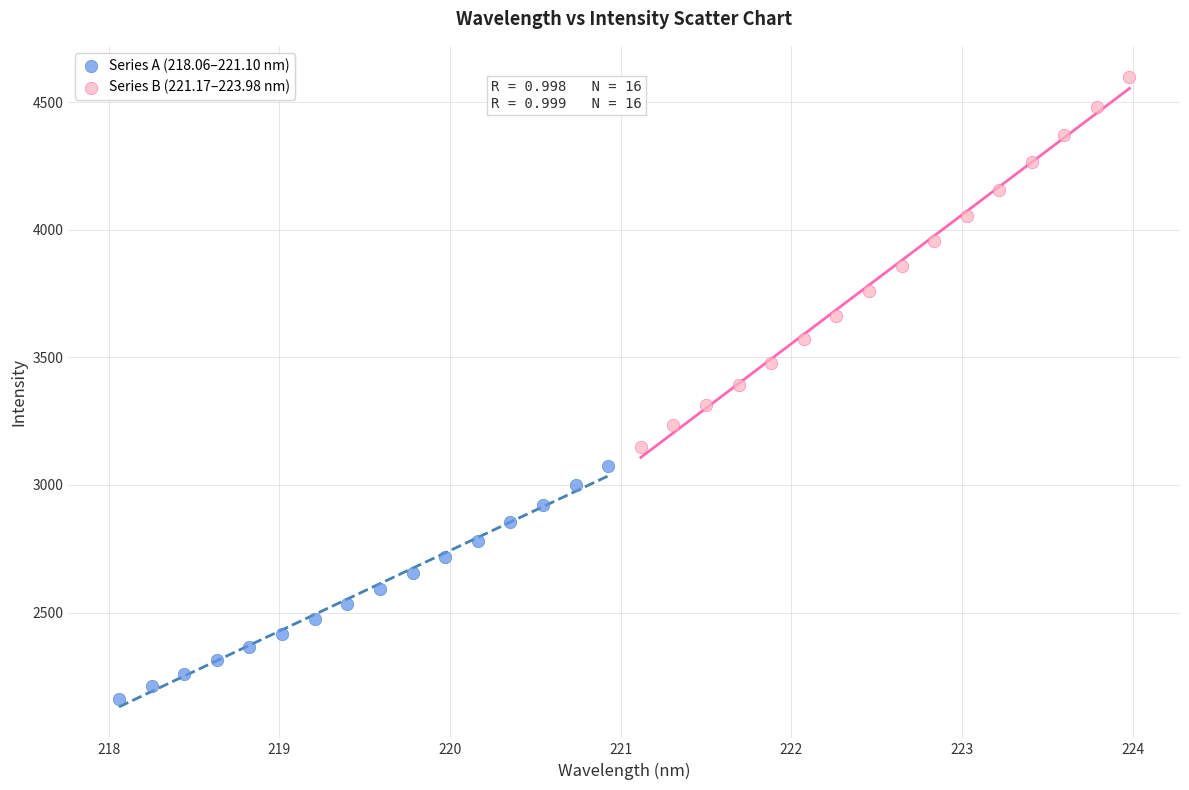

Which series has the widest spread of Y values?

Series B (221.17–223.98 nm)